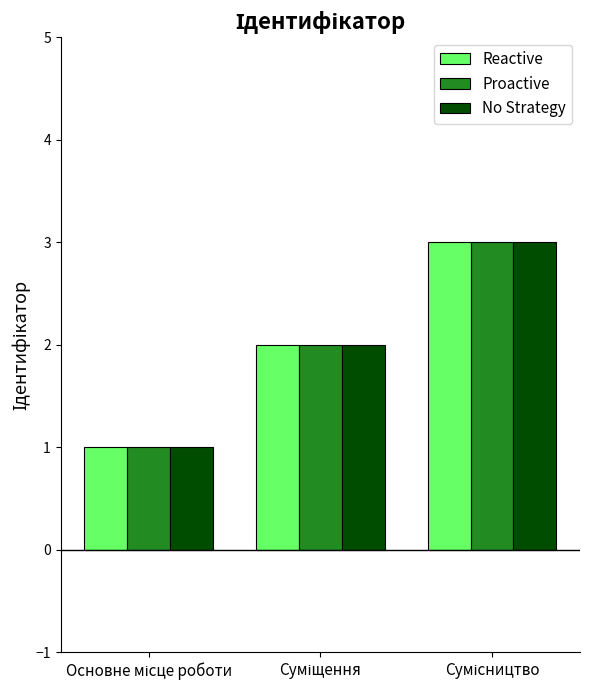

What is the greatest value displayed?

3